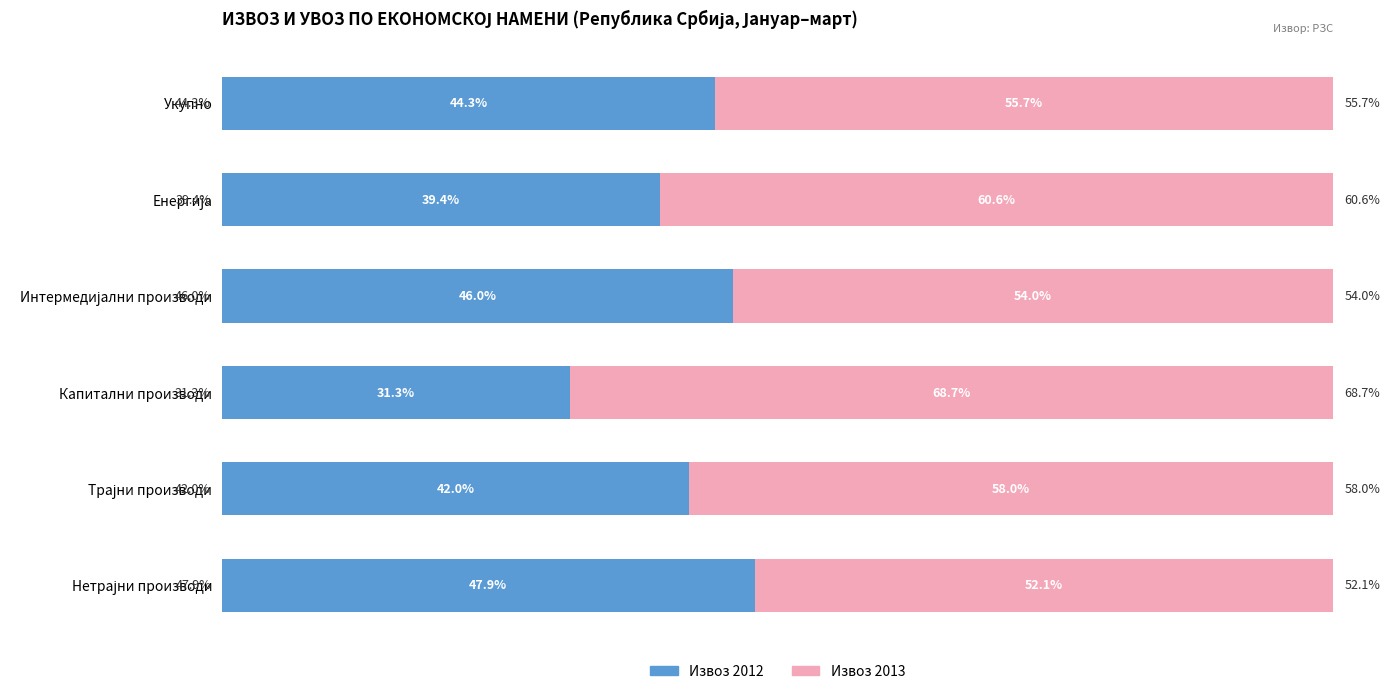

What is the difference between the second highest and second lowest values in the Извоз 2012 series?

6.6